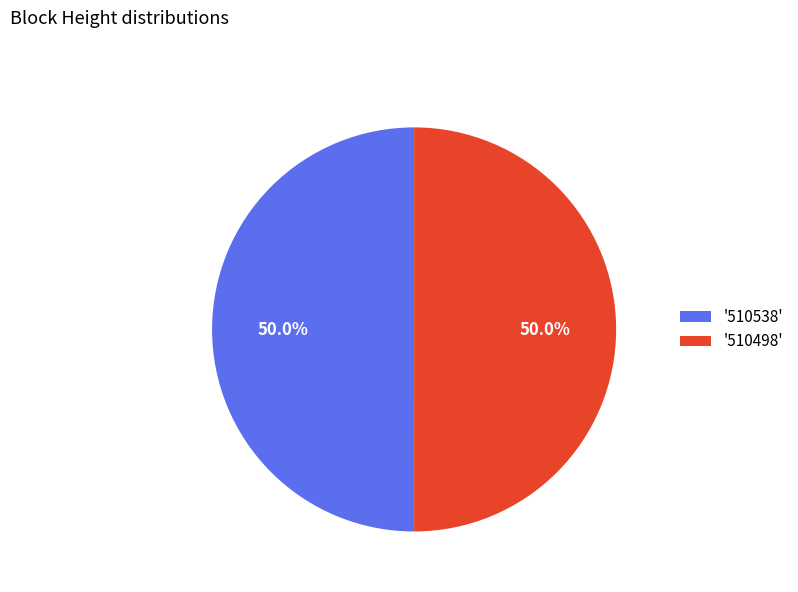

Approximately how many times larger is the value at '510538' compared to '510498'?

1.0